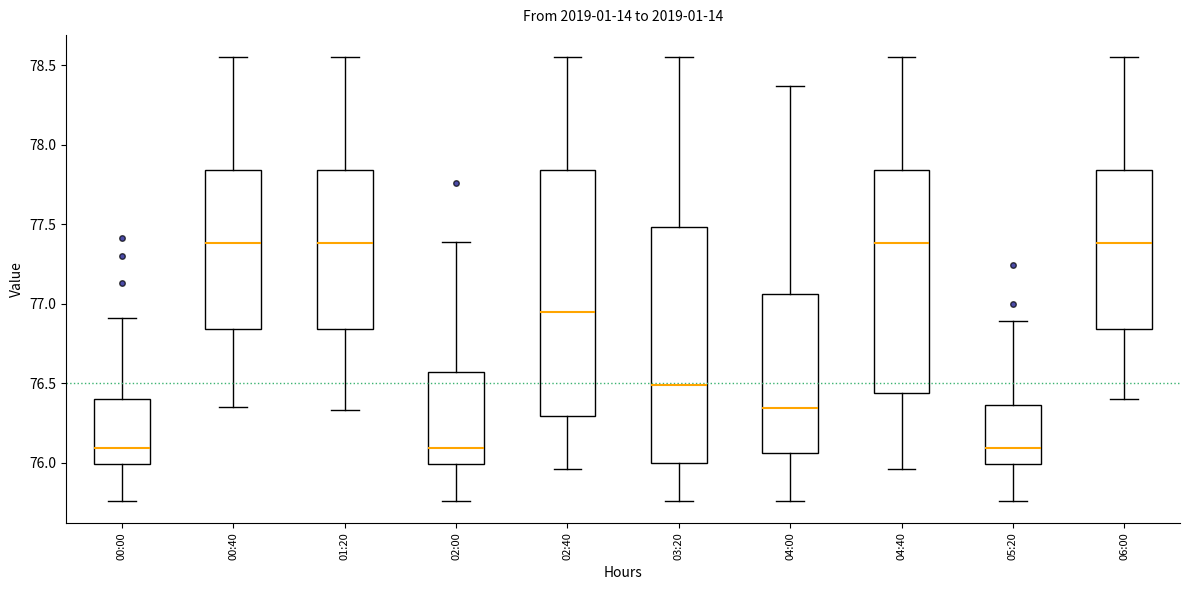

Reading left to right, read every box against the y-axis: the position of its median line, the range the box covers, and the ends of its whiskers. The values are not printed on the chart, so give them approximately, as read against the axis.

00:00: median 76.10, box 76.00 to 76.40, whiskers 75.75 to 76.90
00:40: median 77.40, box 76.85 to 77.85, whiskers 76.35 to 78.55
01:20: median 77.40, box 76.85 to 77.85, whiskers 76.35 to 78.55
02:00: median 76.10, box 76.00 to 76.55, whiskers 75.75 to 77.40
02:40: median 76.95, box 76.30 to 77.85, whiskers 75.95 to 78.55
03:20: median 76.50, box 76.00 to 77.50, whiskers 75.75 to 78.55
04:00: median 76.35, box 76.05 to 77.05, whiskers 75.75 to 78.35
04:40: median 77.40, box 76.45 to 77.85, whiskers 75.95 to 78.55
05:20: median 76.10, box 76.00 to 76.35, whiskers 75.75 to 76.90
06:00: median 77.40, box 76.85 to 77.85, whiskers 76.40 to 78.55